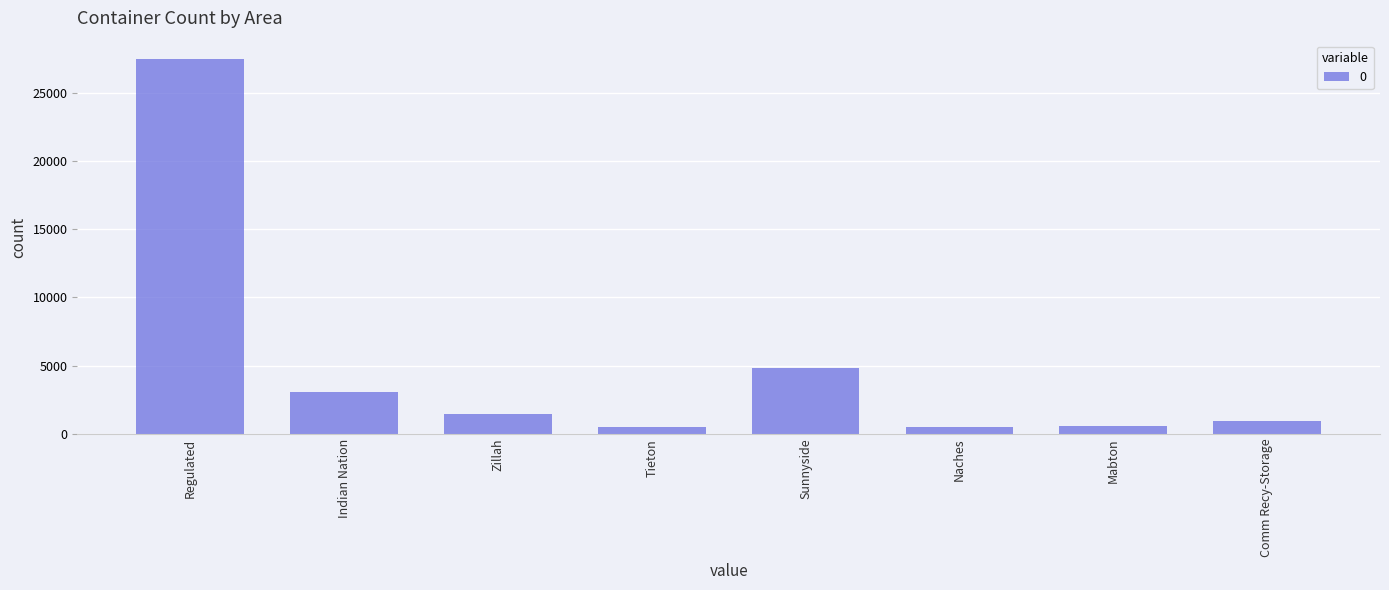

The chart shows a value of 5037.4 at Indian Nation. True or false?

False